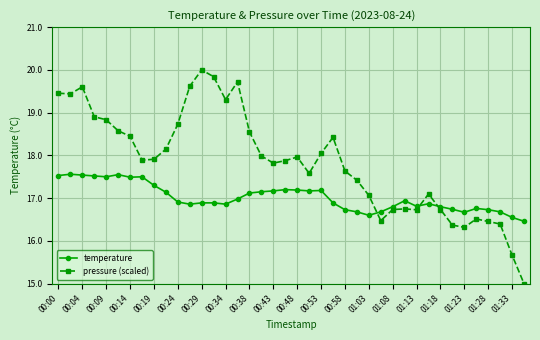

How many data points in pressure (scaled) are above 17?

28